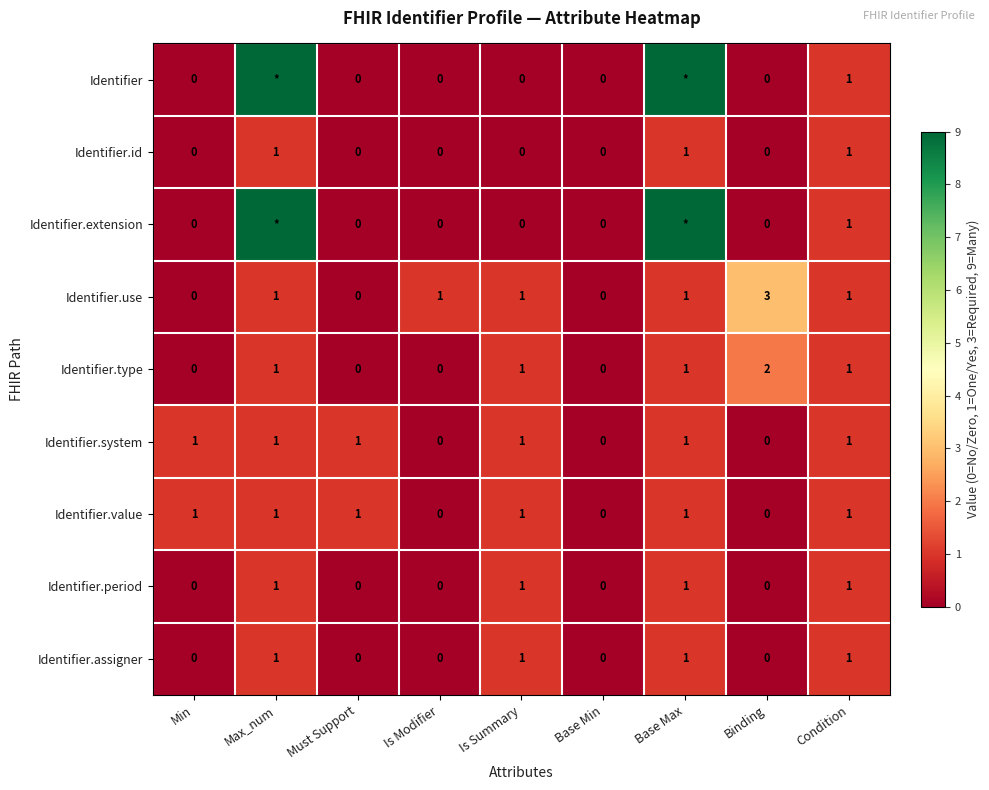

At how many categories does at least one series exceed 6?

2